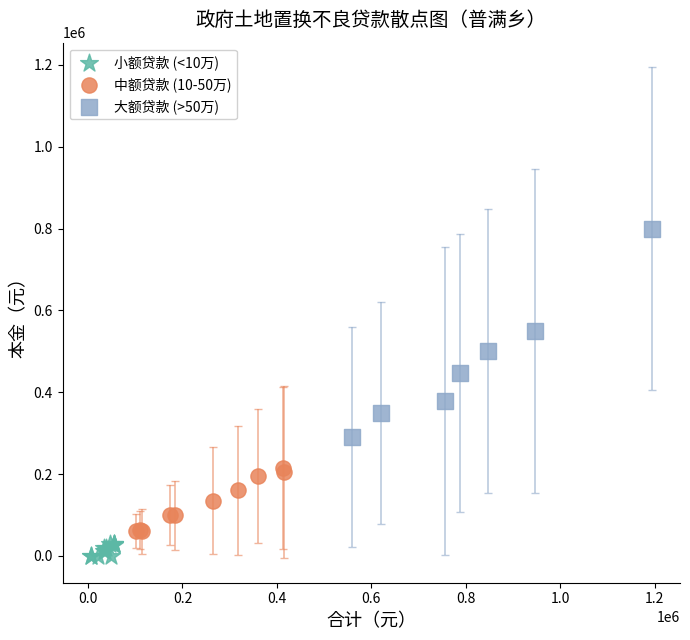

Which series reaches the maximum Y coordinate?

大额贷款 (>50万)